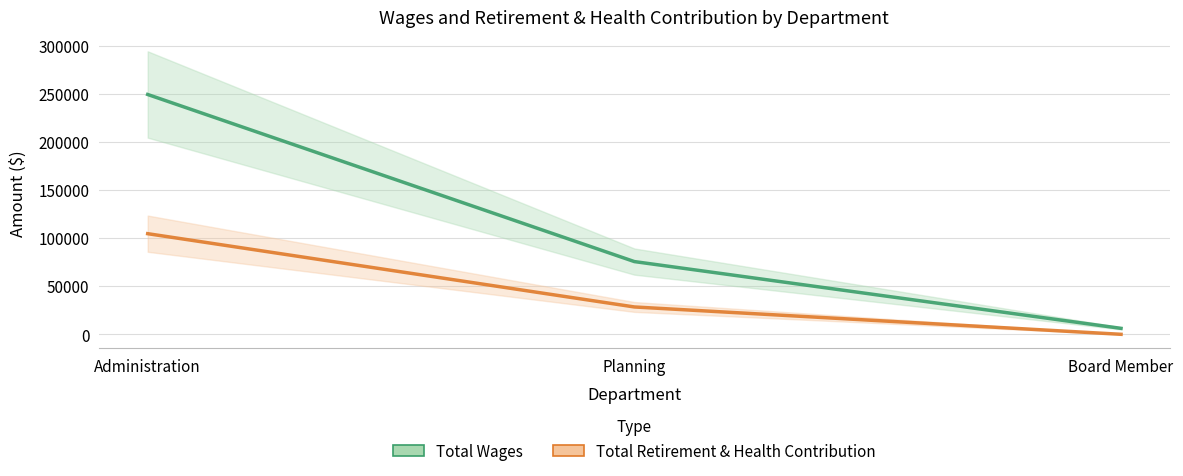

What is the average value of the Total Retirement & Health Contribution series?

44363